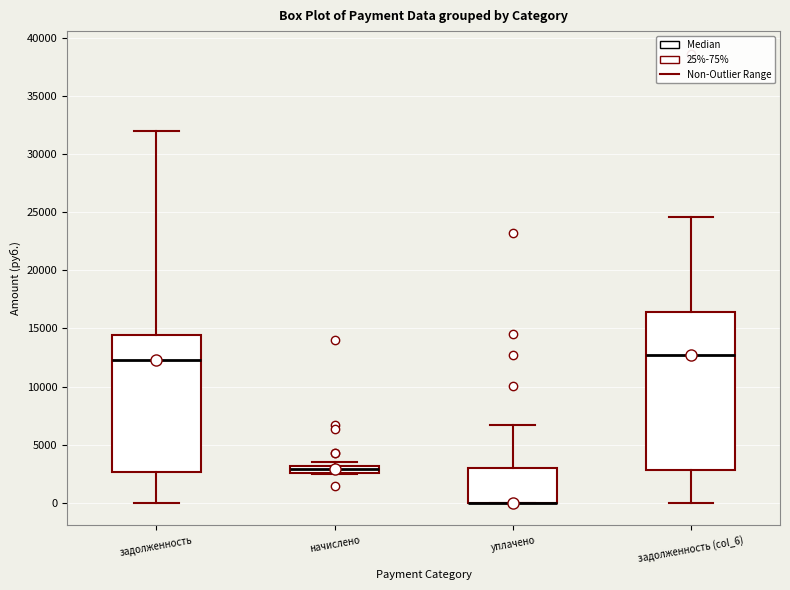

Where is the upper edge of the box for задолженность (col_6) on the y-axis? The values are not printed on the chart, so give them approximately, as read against the axis.

16500